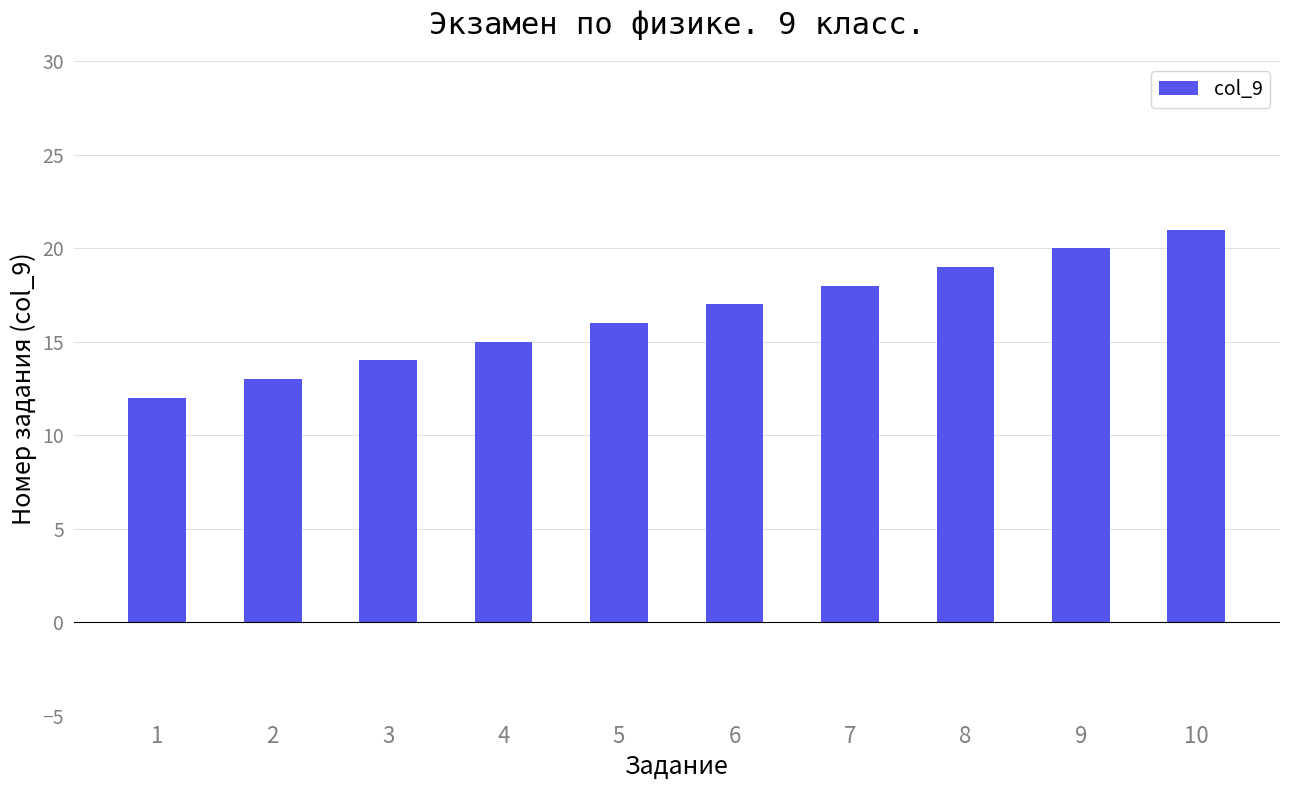

How many bars are there in total?

10